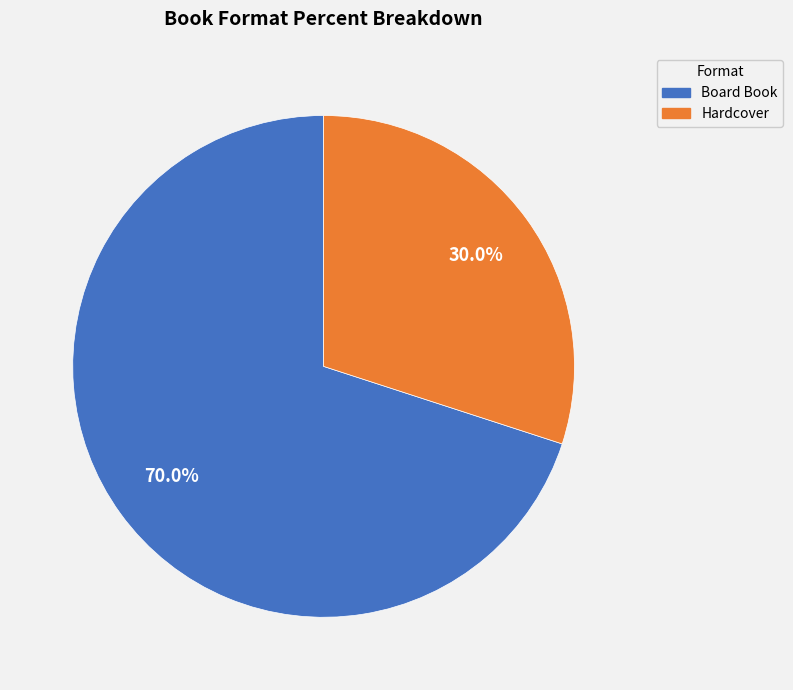

Which slice is the largest?

Board Book